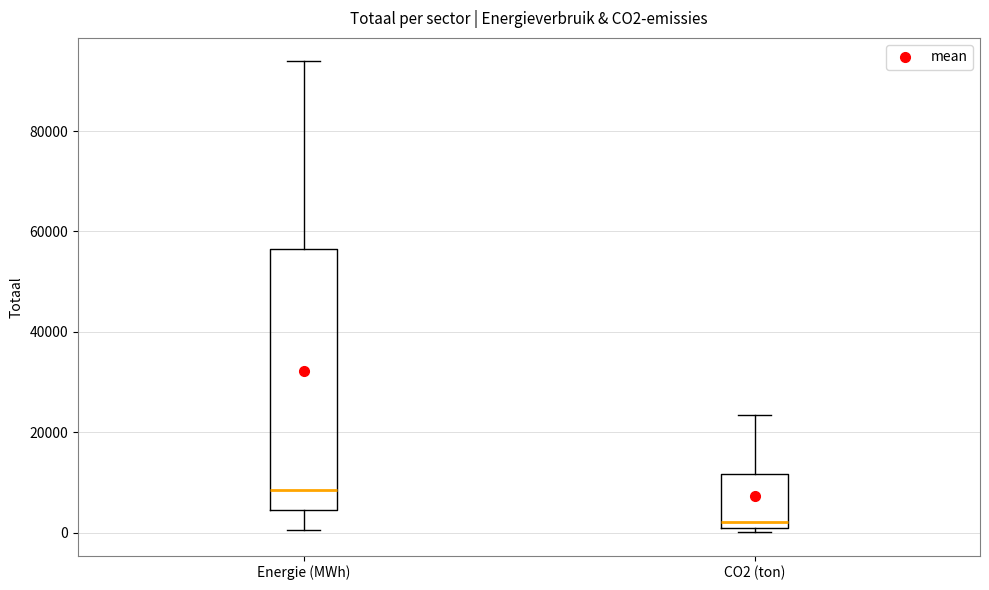

Where is the upper edge of the box for CO2 (ton) on the y-axis? The values are not printed on the chart, so give them approximately, as read against the axis.

12000